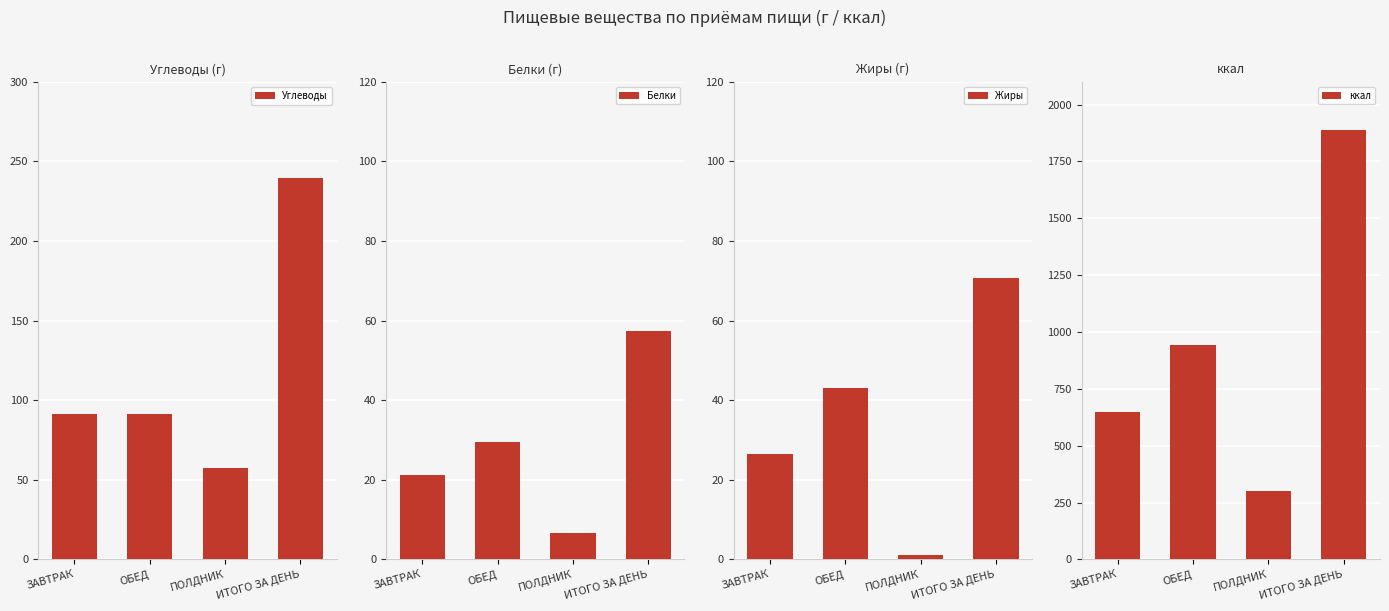

The value of Углеводы at ИТОГО ЗА ДЕНЬ is 239.8. True or false?

True